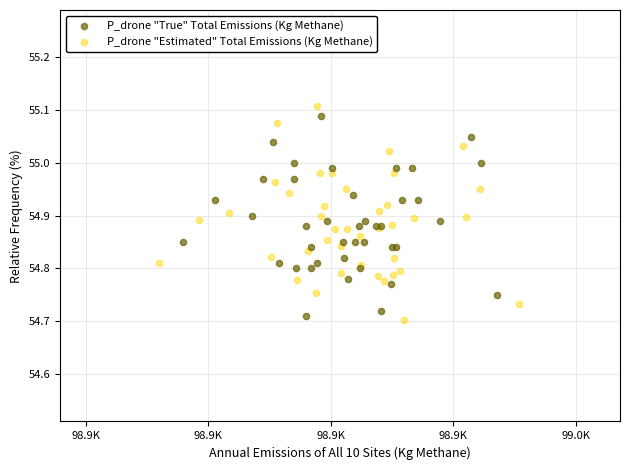

What are all the series names shown in the legend?

P_drone "True" Total Emissions (Kg Methane), P_drone "Estimated" Total Emissions (Kg Methane)